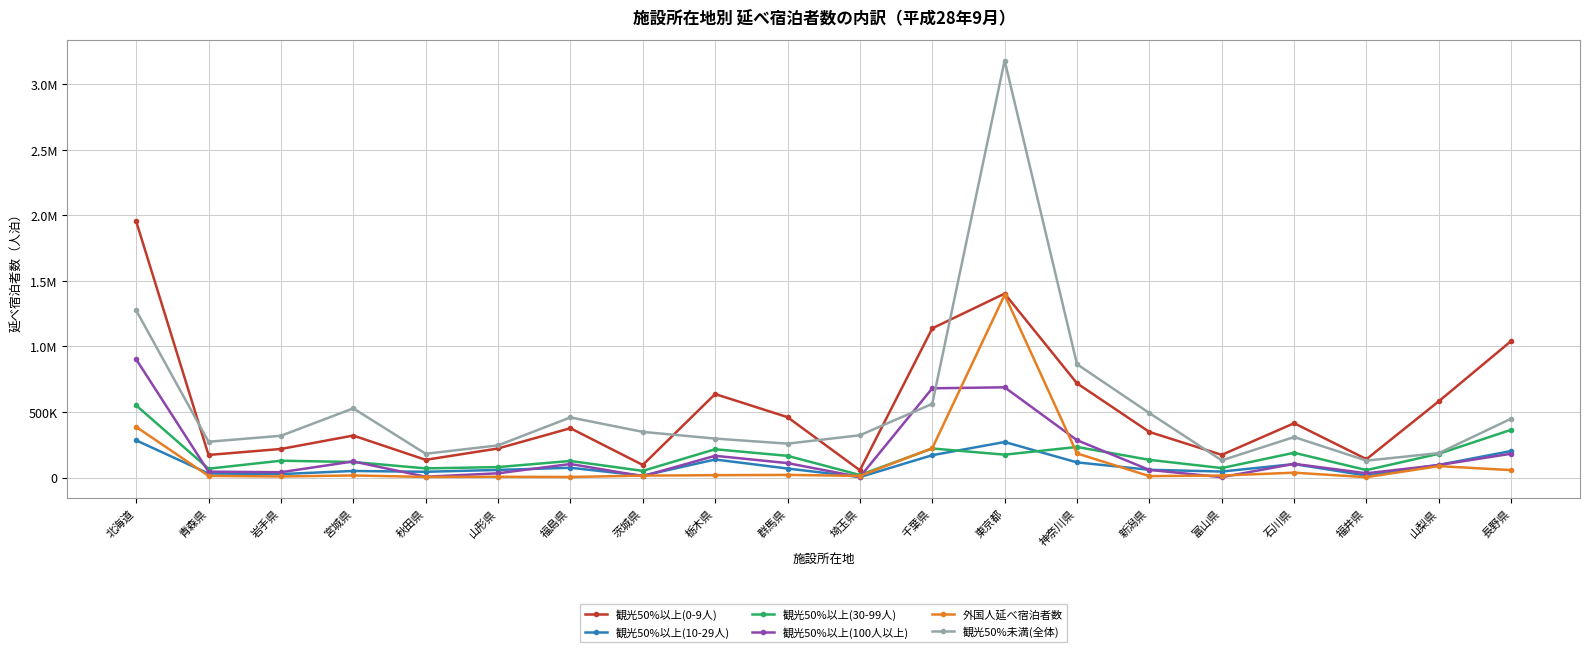

After their last crossing, which series has the higher values: 観光50%以上(30-99人) or 外国人延べ宿泊者数?

観光50%以上(30-99人)